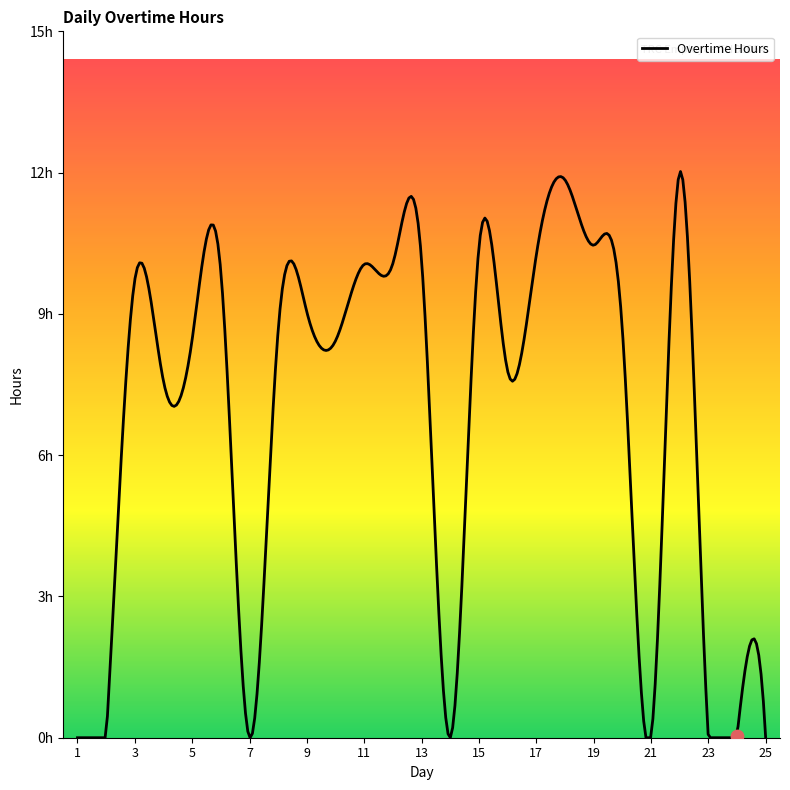

Approximately how many times larger is the value at 9 compared to 20?

1.0